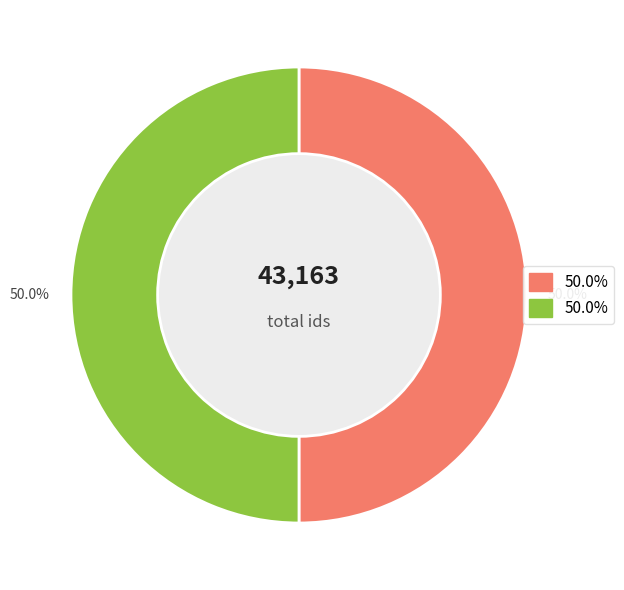

How many segments does this pie chart have?

2